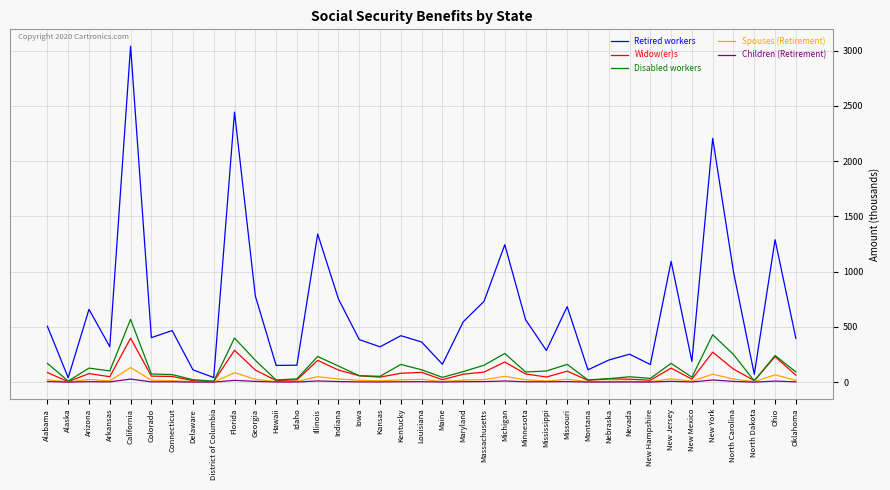

The value of Spouses (Retirement) at Florida is 85.4. True or false?

True